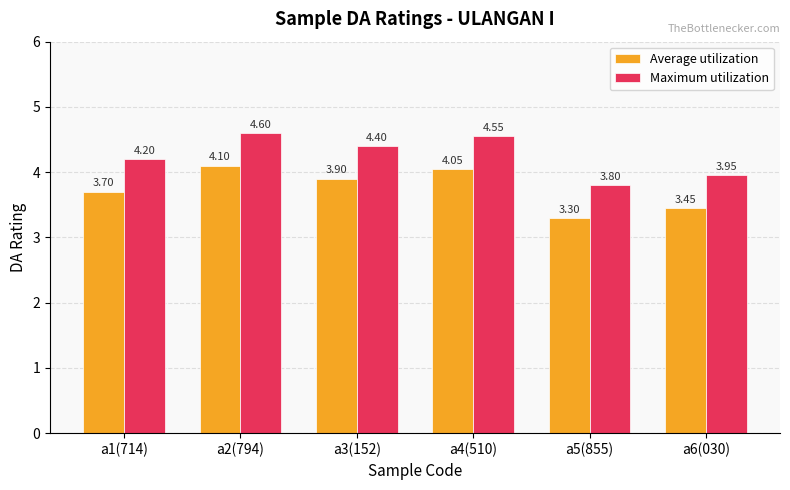

Are the bars grouped side by side (vs. stacked)?

Yes